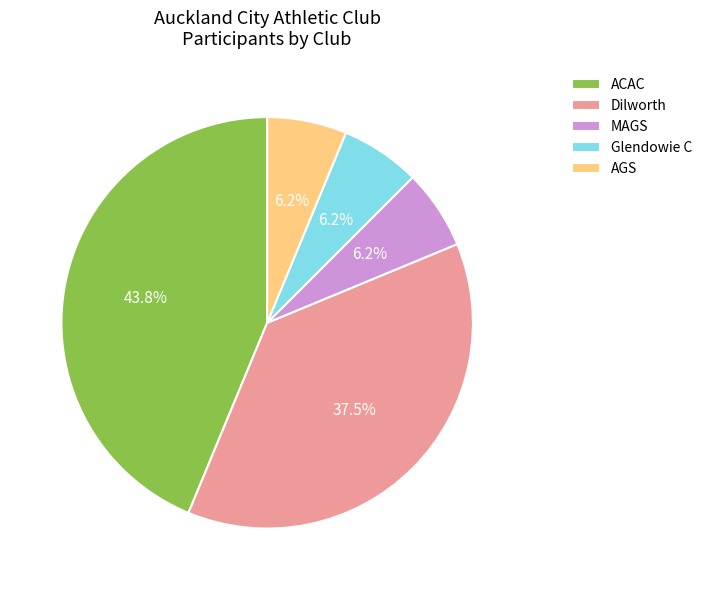

Approximately how many times larger is the value at AGS compared to Glendowie C?

1.0